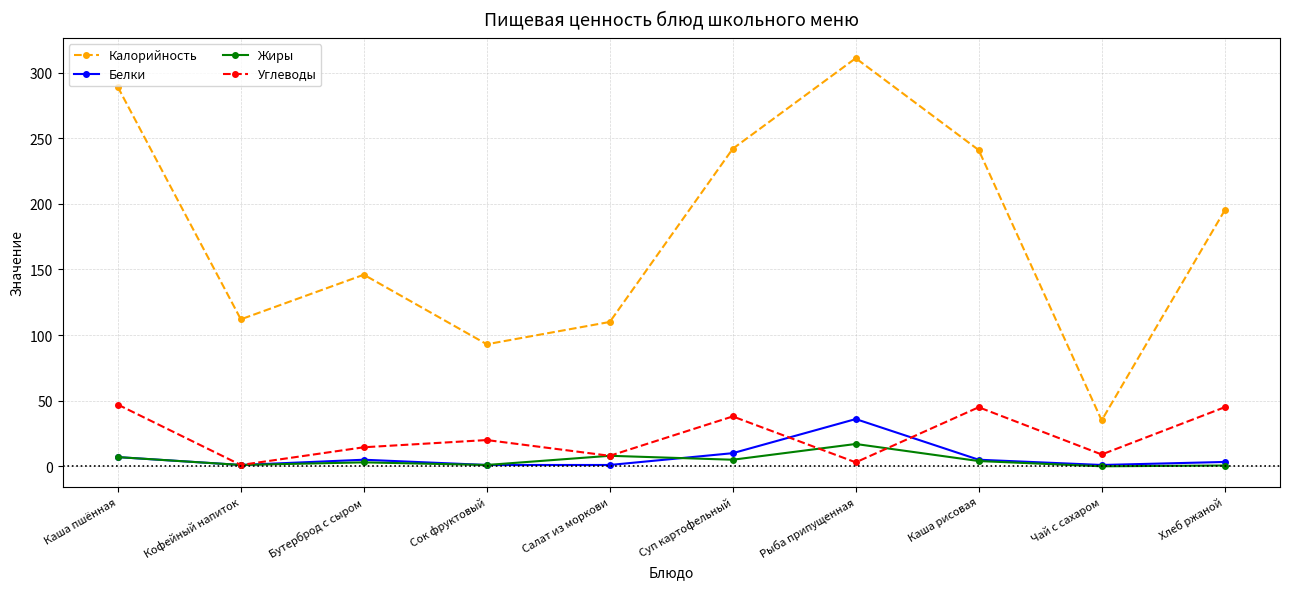

How many series are shown in this chart?

4